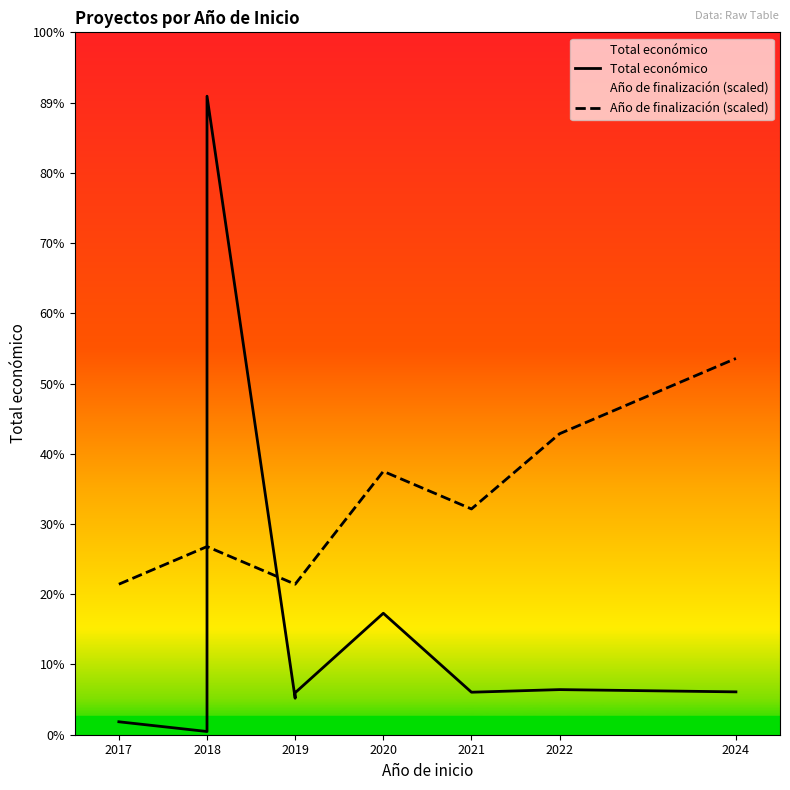

What are all the series names shown in the legend?

Total económico, Año de finalización (scaled)